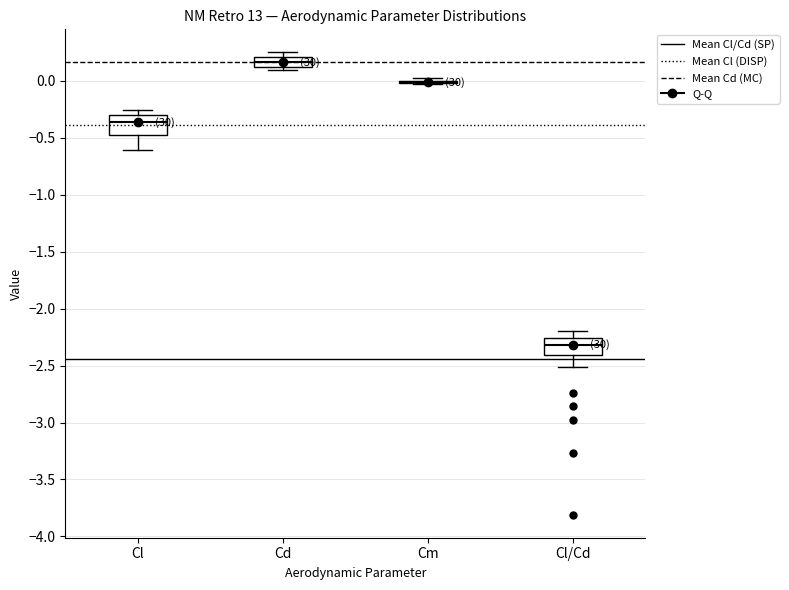

Reading left to right, read every box against the y-axis: the position of its median line, the range the box covers, and the ends of its whiskers. The values are not printed on the chart, so give them approximately, as read against the axis.

Cl: median -0.35, box -0.50 to -0.30, whiskers -0.60 to -0.25
Cd: median 0.15, box 0.10 to 0.20, whiskers 0.10 (just below the box's lower edge) to 0.25
Cm: box collapsed to a line at 0.00, whiskers -0.05 to 0.05
Cl/Cd: median -2.30, box -2.40 to -2.25, whiskers -2.50 to -2.20